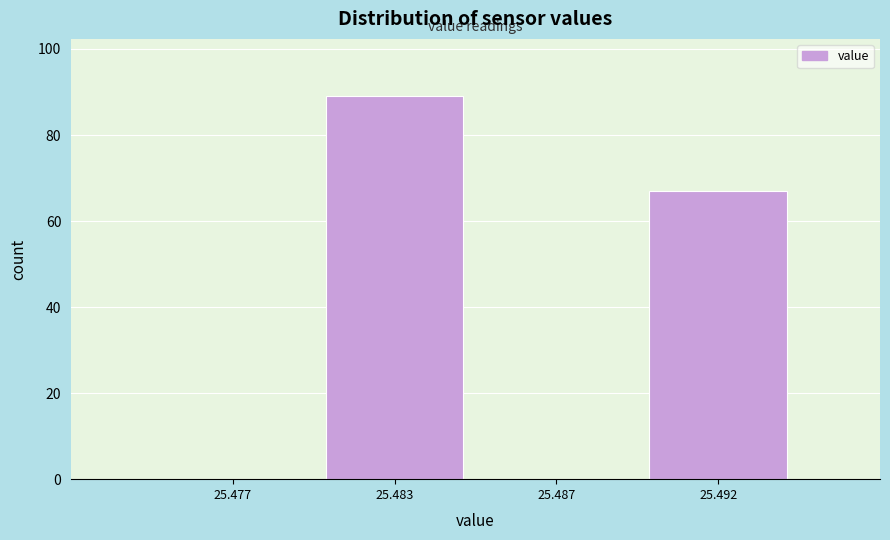

Reading left to right, list all the values displayed in this chart.

25.477=0	25.483=89	25.487=0	25.492=67